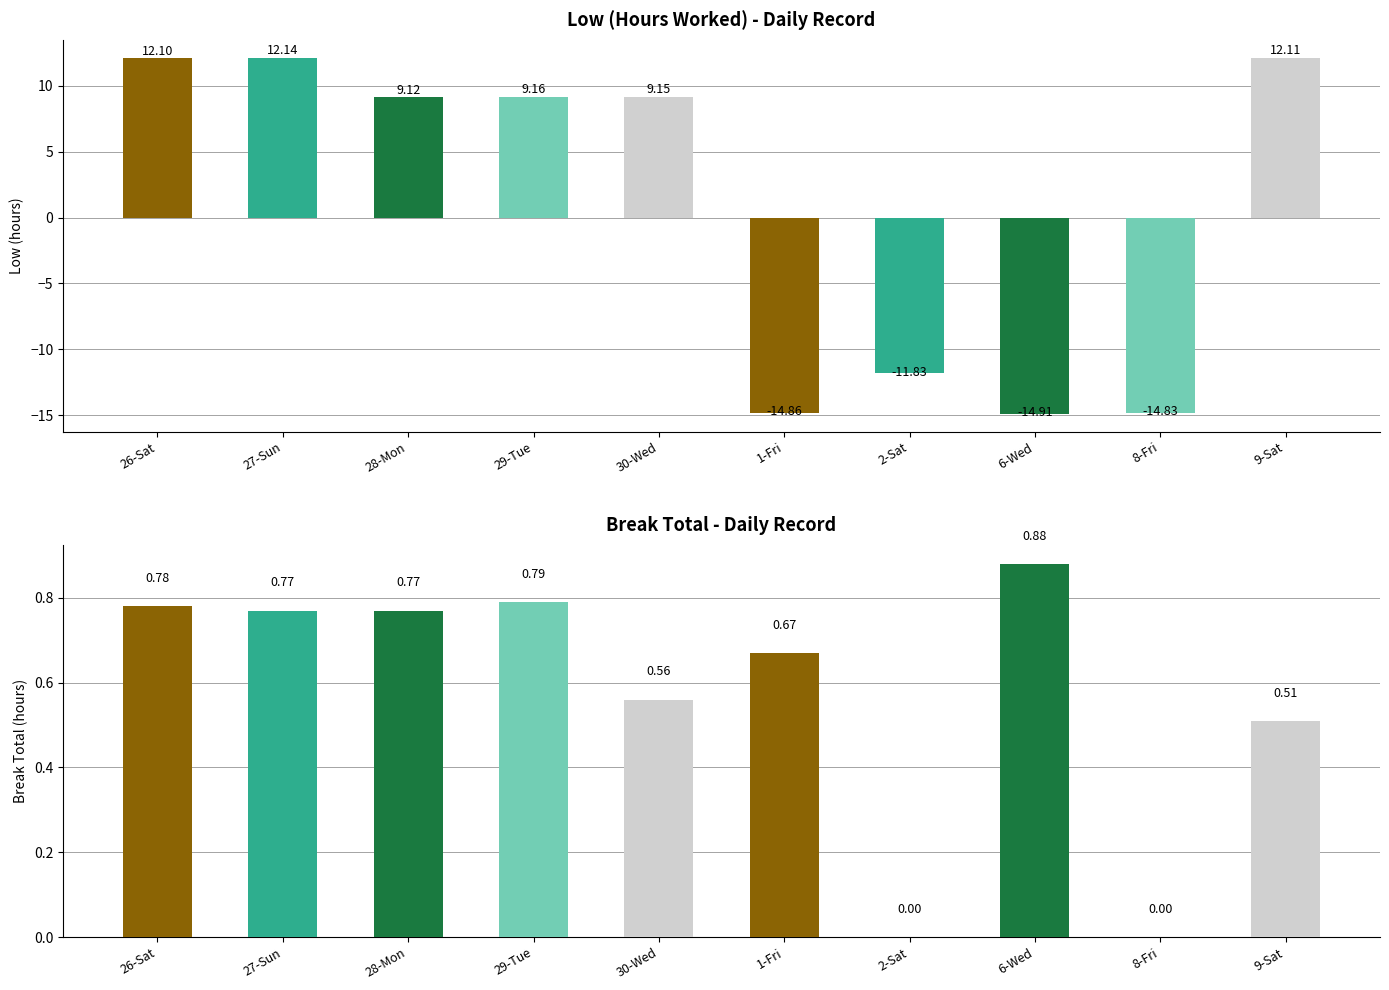

Rank the series by their maximum value, from lowest to highest.

Break Total (hours), Low (hours)